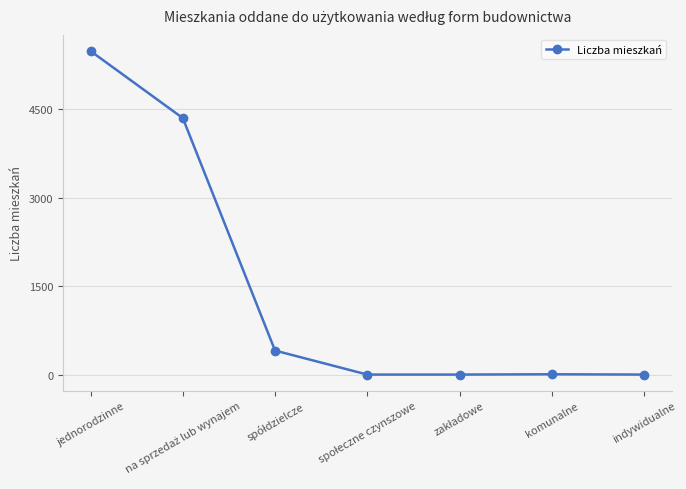

Where does the data first go above 5?

jednorodzinne